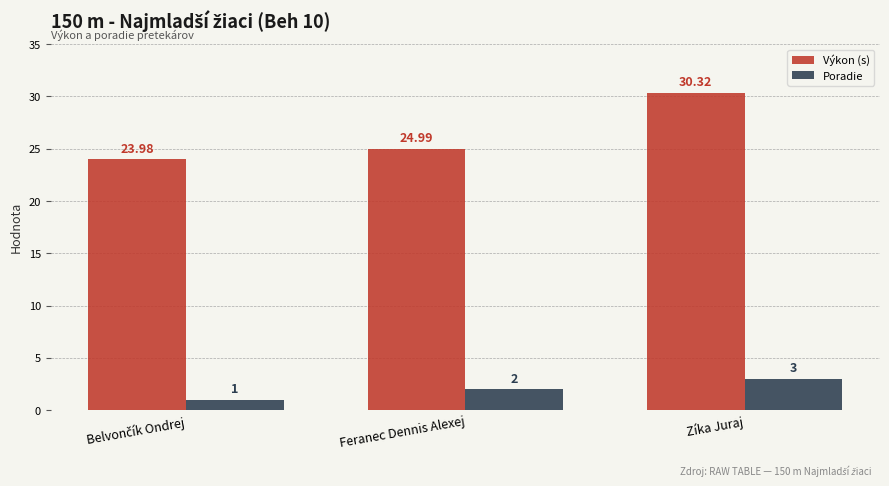

Rank the series by their average value, from highest to lowest.

Výkon (s), Poradie